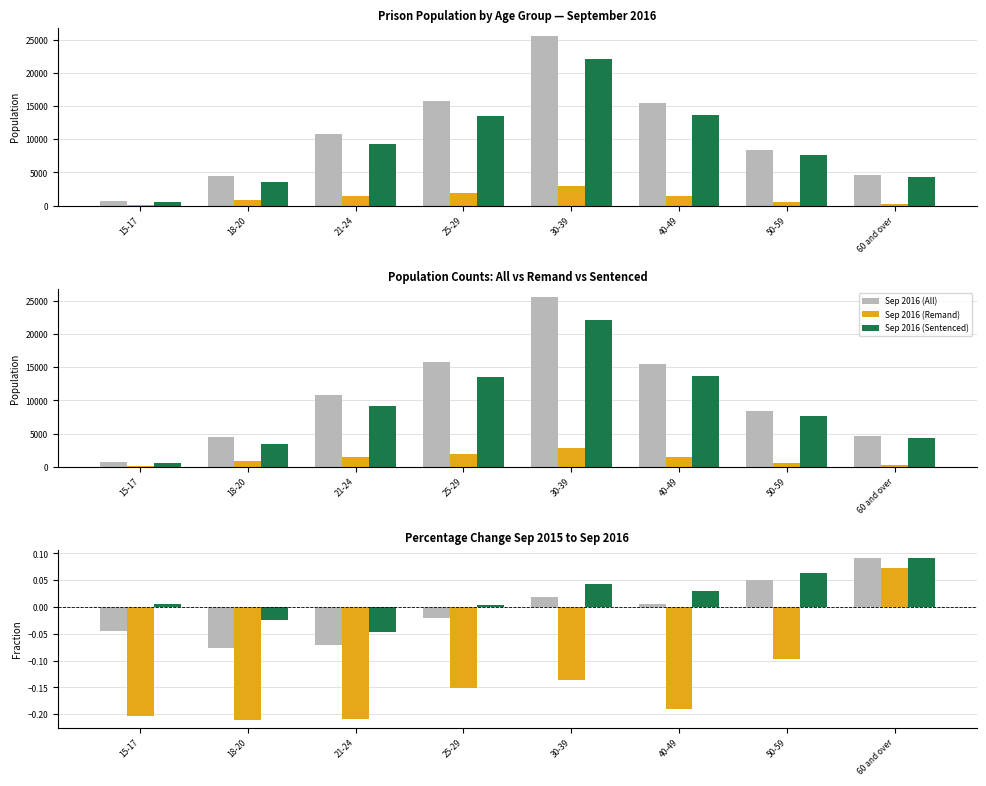

The Sep 2016 (All) series shows 8386.0 at 50-59. True or false?

True